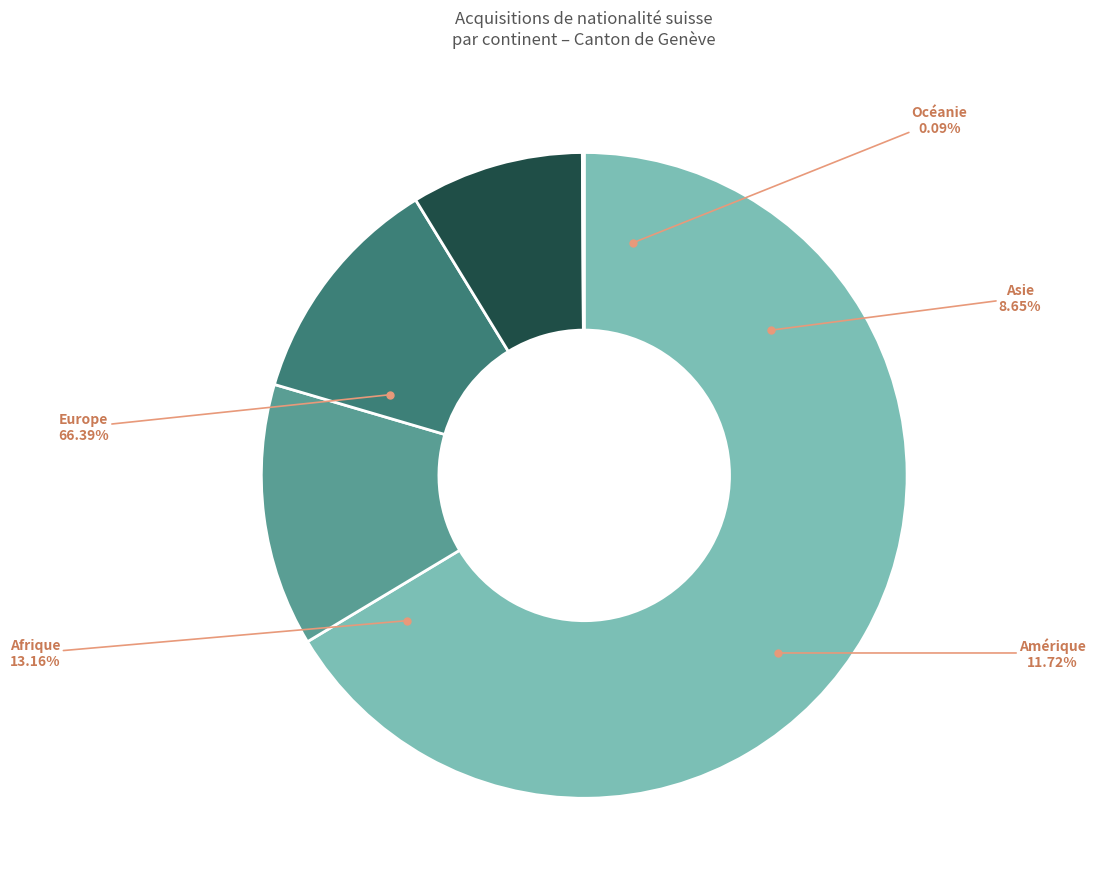

To the nearest percent, what is the difference between the Océanie and Afrique slice percentages?

13%